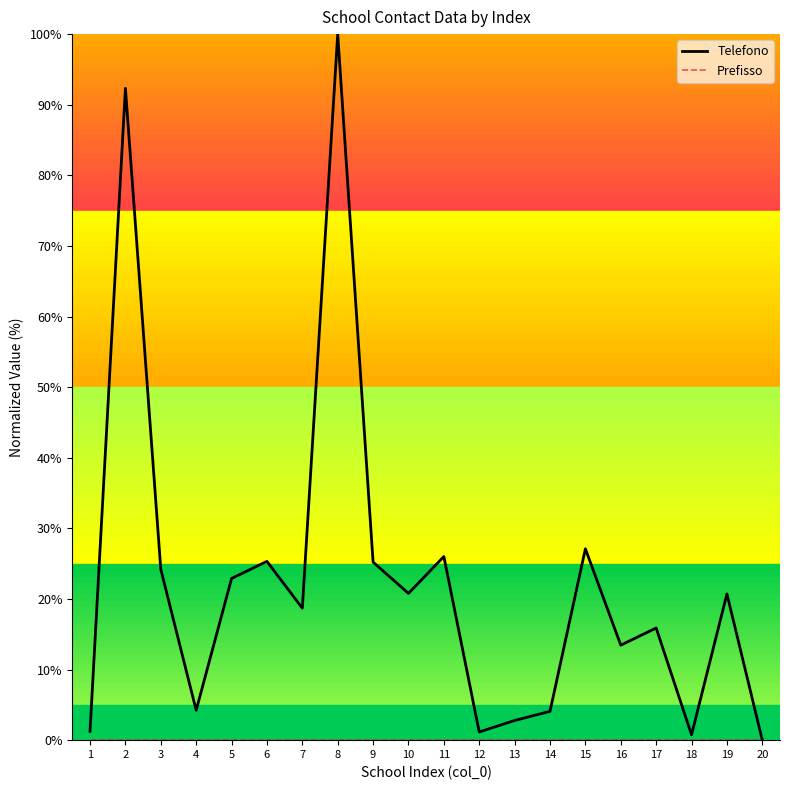

At which label does Telefono first exceed 20?

2